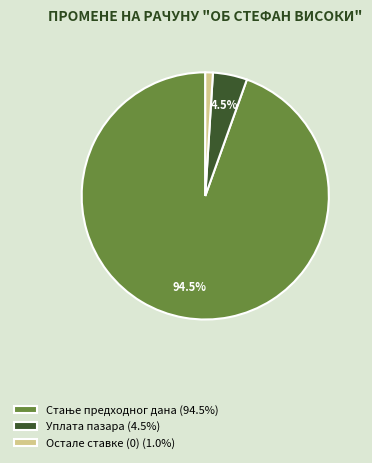

To the nearest percent, what is the difference between the largest and smallest slice percentages?

94%